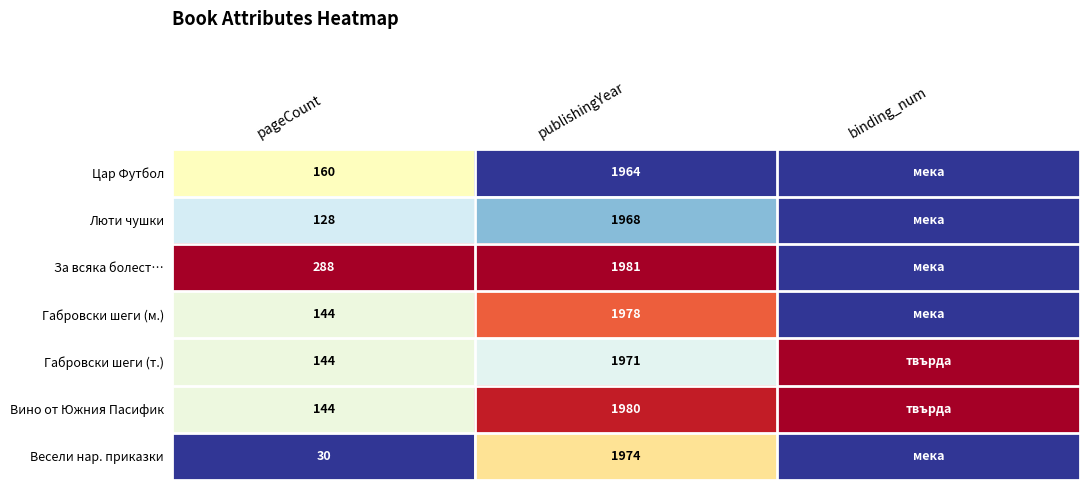

What is the difference between the highest and lowest values at binding_num?

1.0